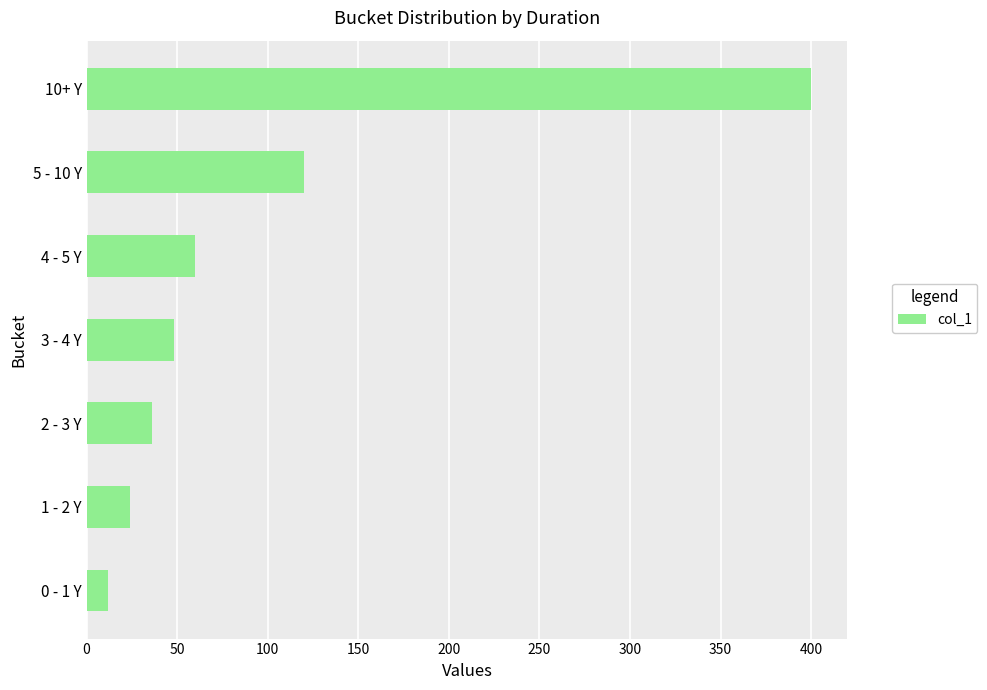

Between 4 - 5 Y and 10+ Y, which is larger?

10+ Y